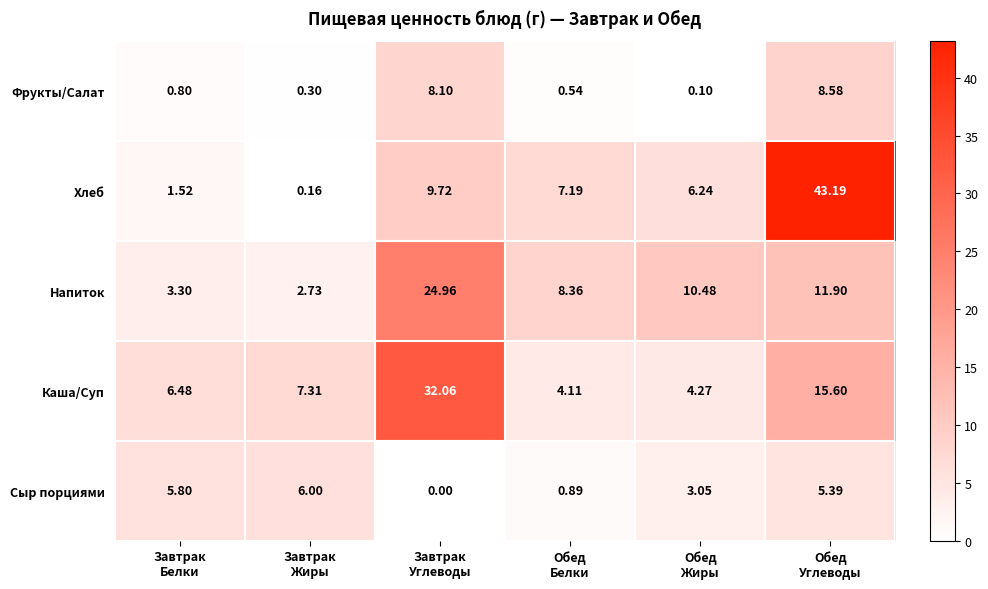

Which series has the widest spread of values?

Хлеб